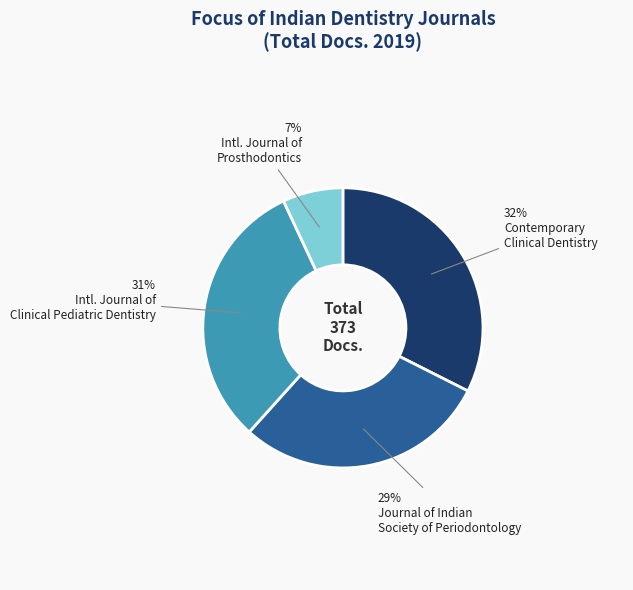

Is there a majority slice in this chart?

No